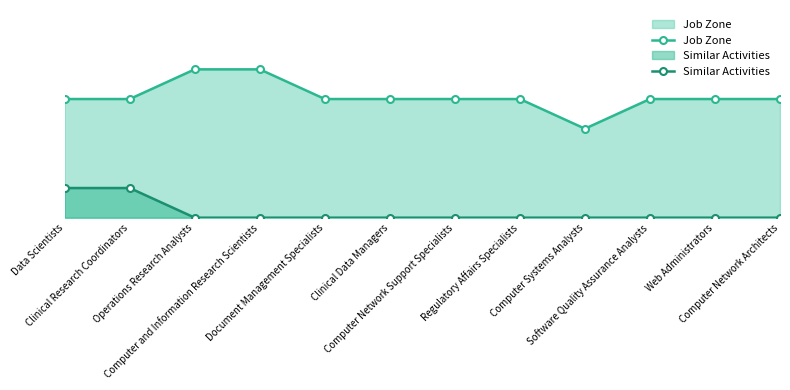

What is the total value across all series at Computer and Information Research Scientists?

5